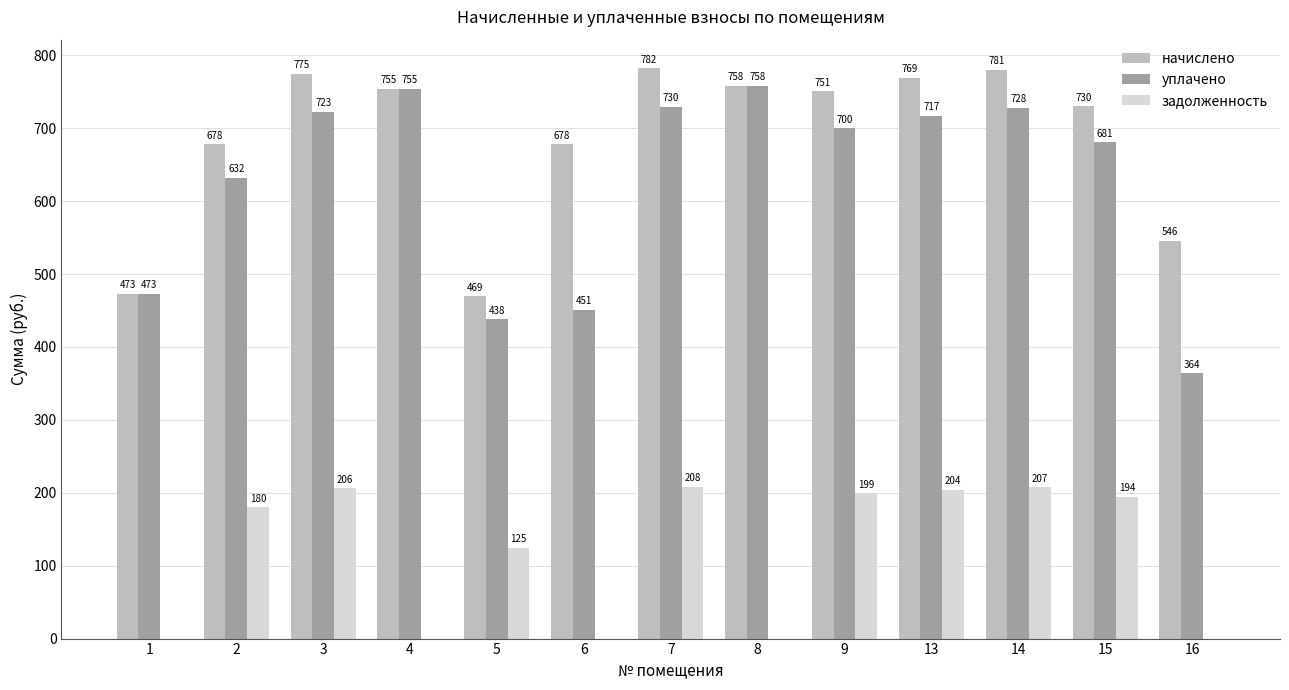

Which category has the highest value across all series?

7